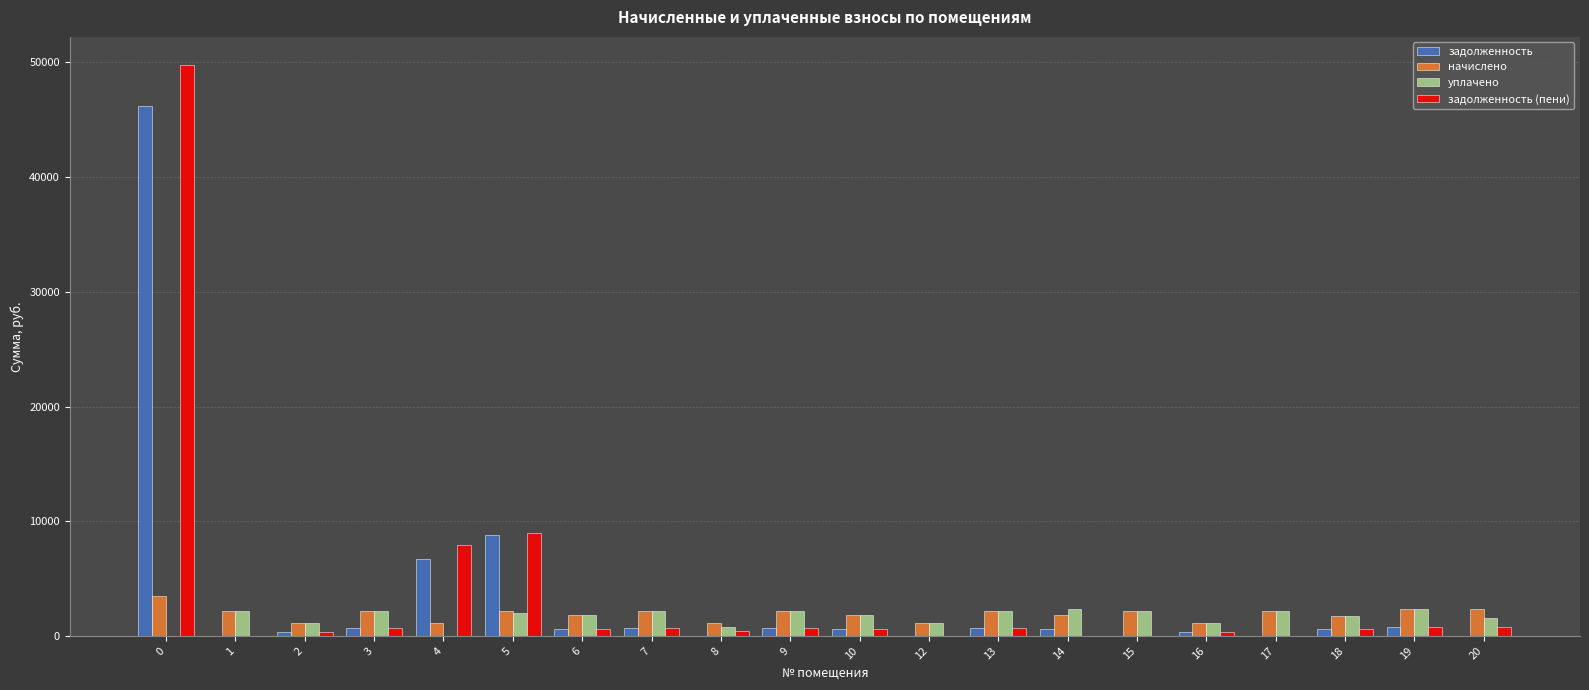

What are all the series names shown in the legend?

задолженность, начислено, уплачено, задолженность (пени)